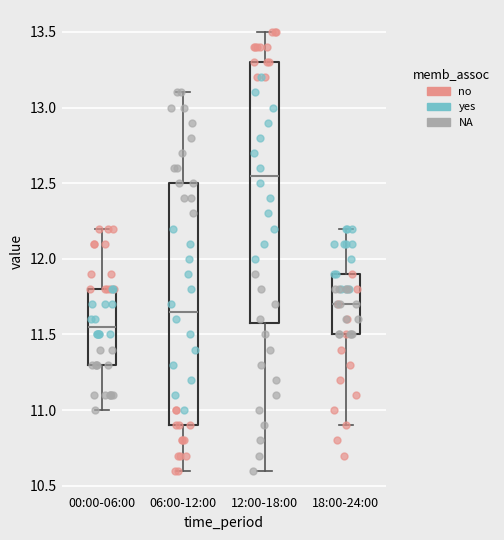

Which box is the tallest, from its lower edge to its upper edge?

12:00-18:00